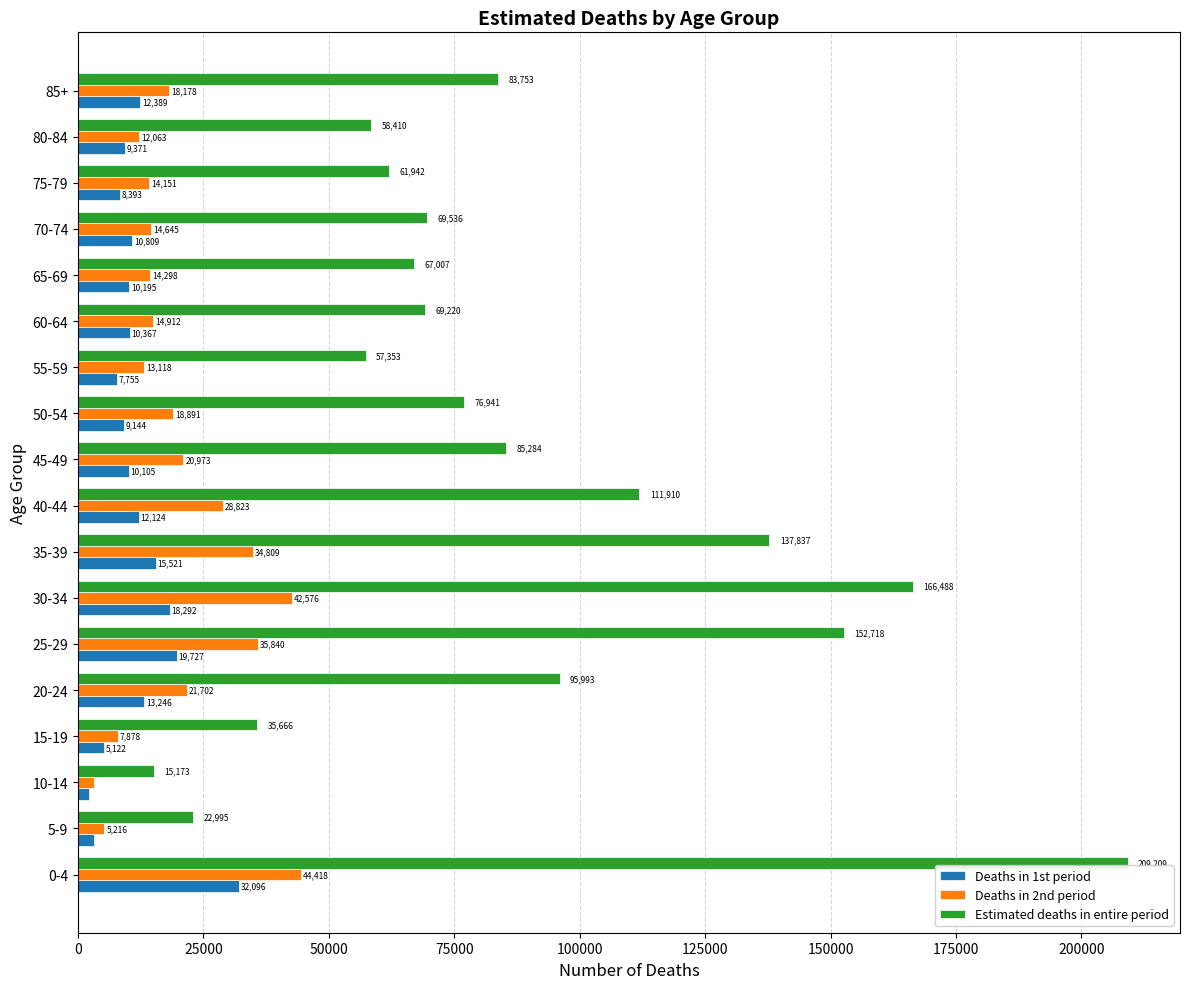

List the labels in order of Deaths in 2nd period value, smallest first.

10-14, 5-9, 15-19, 80-84, 55-59, 75-79, 65-69, 70-74, 60-64, 85+, 50-54, 45-49, 20-24, 40-44, 35-39, 25-29, 30-34, 0-4